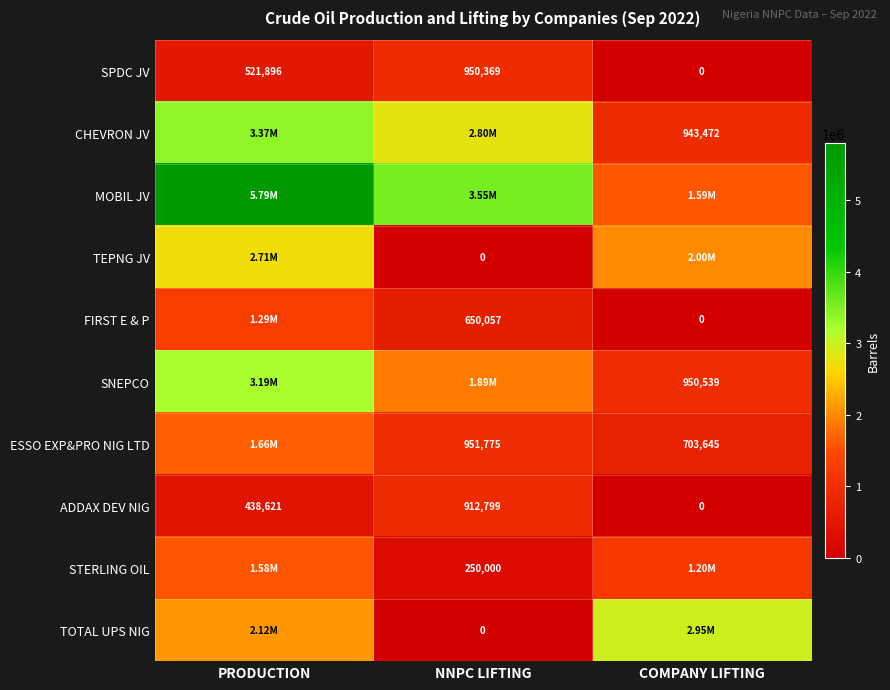

Where is ADDAX DEV NIG nearest to the value 456399?

PRODUCTION